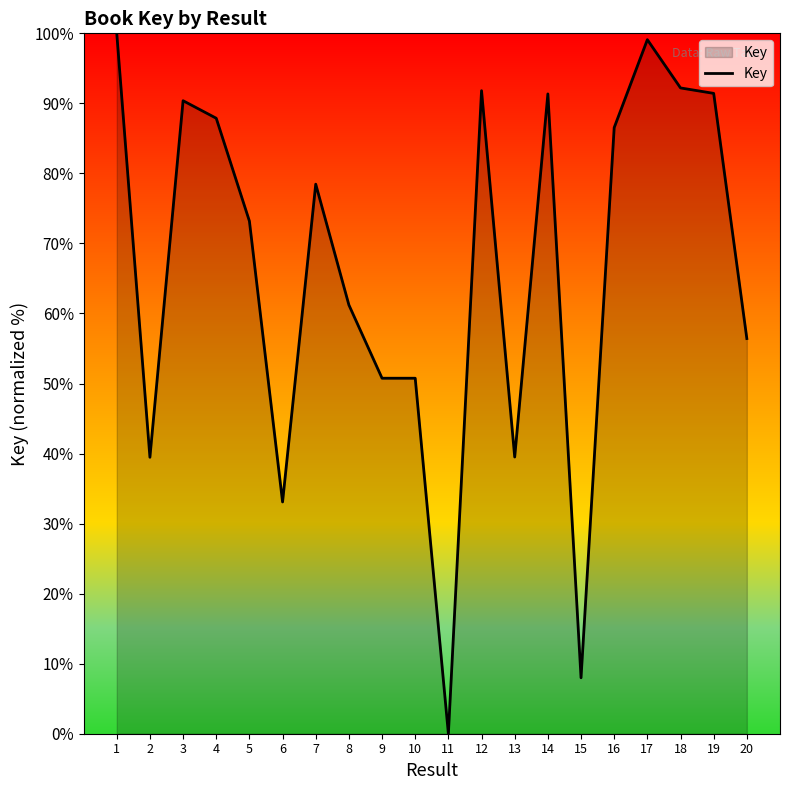

What is the approximate value at 13?

39.5